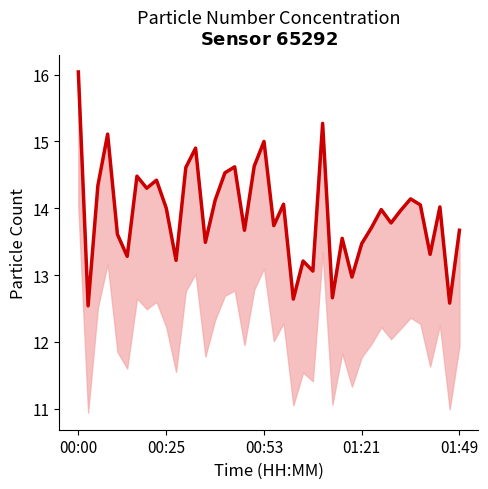

What is the minimum value shown in the chart?

12.5